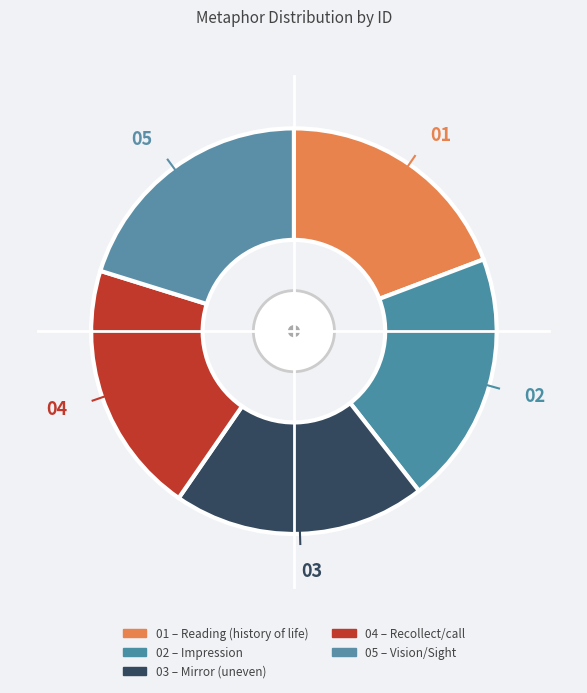

How many segments does this pie chart have?

5